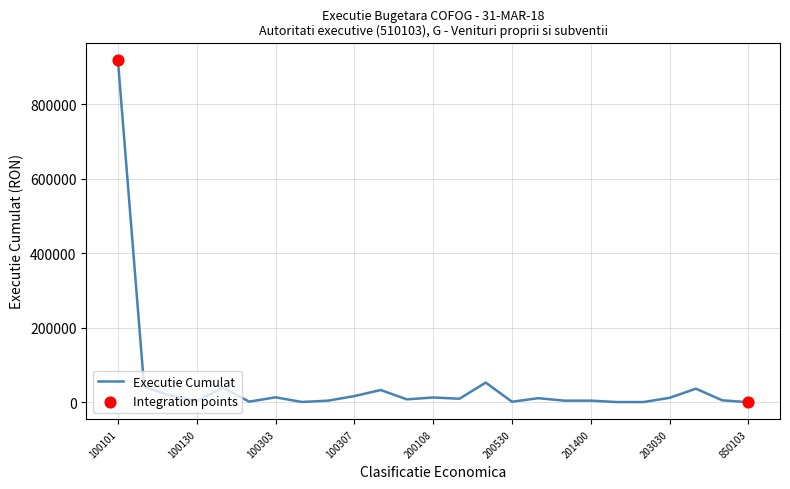

What is the difference between the maximum and minimum values?

919305.9